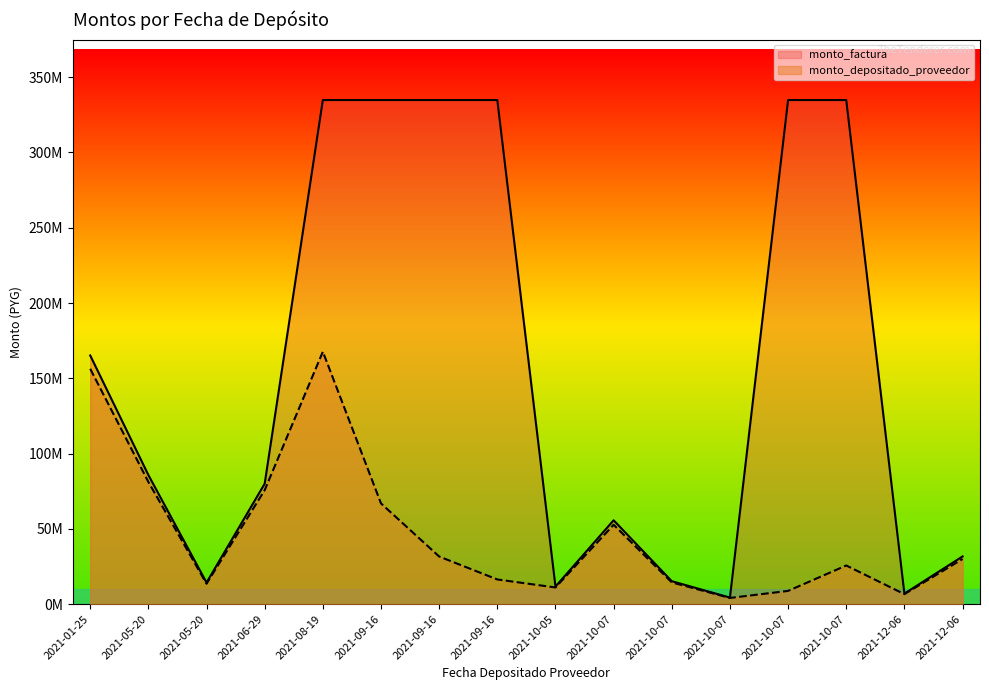

Reading left to right, list all the values displayed in this chart.

monto_depositado_proveedor: 2021-01-25=156294369	2021-05-20=81132860	2021-05-20=13503503	2021-06-29=75709091	2021-08-19=167667823	2021-09-16=66871641	2021-09-16=31595566	2021-09-16=16360086	2021-10-05=11019458	2021-10-07=52686562	2021-10-07=14393812	2021-10-07=4078562	2021-10-07=8750007	2021-10-07=25642323	2021-12-06=6586691	2021-12-06=29946352
monto_factura: 2021-01-25=165152552	2021-05-20=85731168	2021-05-20=14268832	2021-06-29=80000000	2021-08-19=334847448	2021-09-16=334847448	2021-09-16=334847448	2021-09-16=334847448	2021-10-05=11644000	2021-10-07=55672640	2021-10-07=15209600	2021-10-07=4309720	2021-10-07=334847448	2021-10-07=334847448	2021-12-06=6960000	2021-12-06=31643600